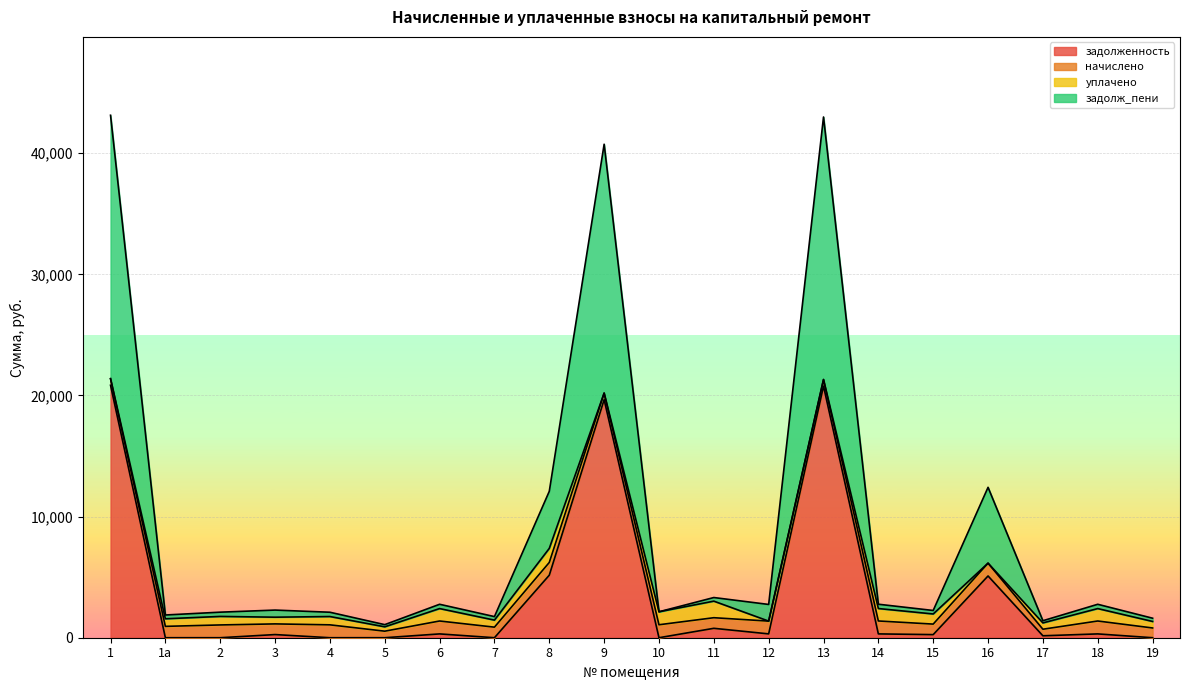

What is the average value of the задолженность series?

3712.8